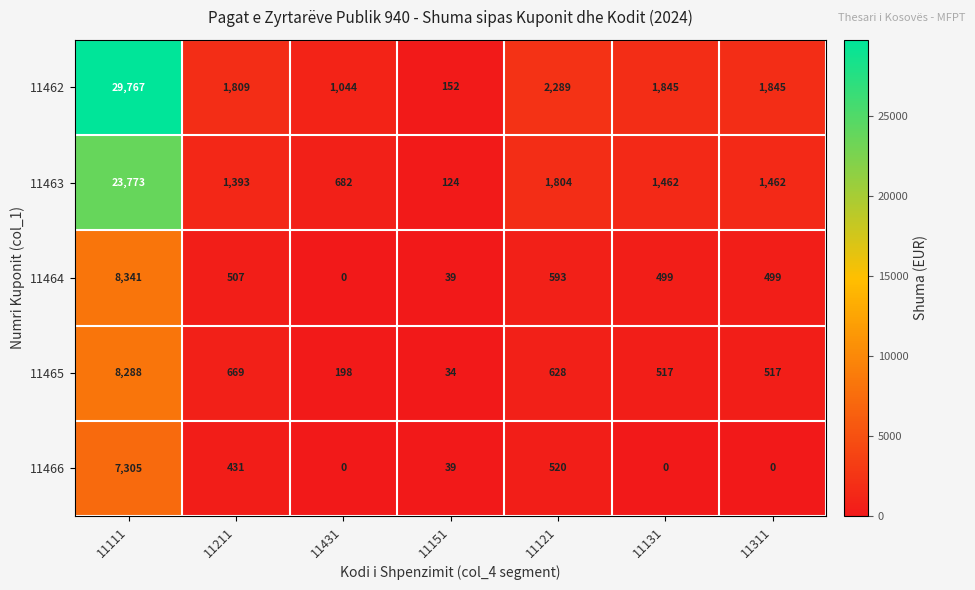

Read the 11465 value at 11431.

198